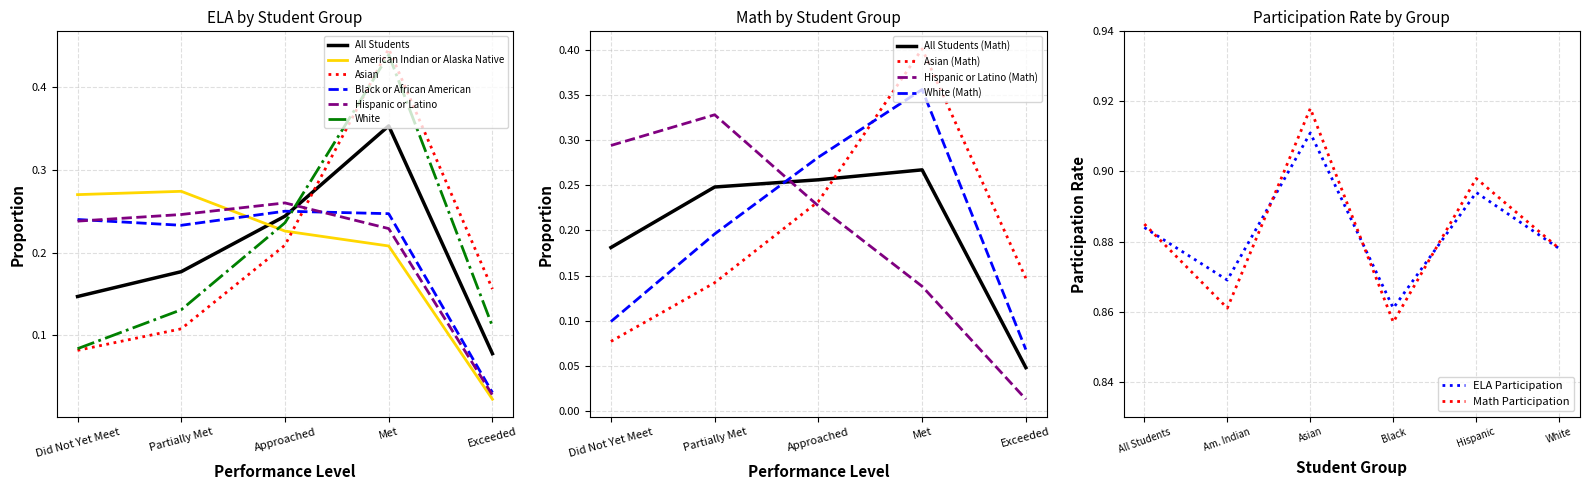

Is this an area chart (filled region under the line)?

No